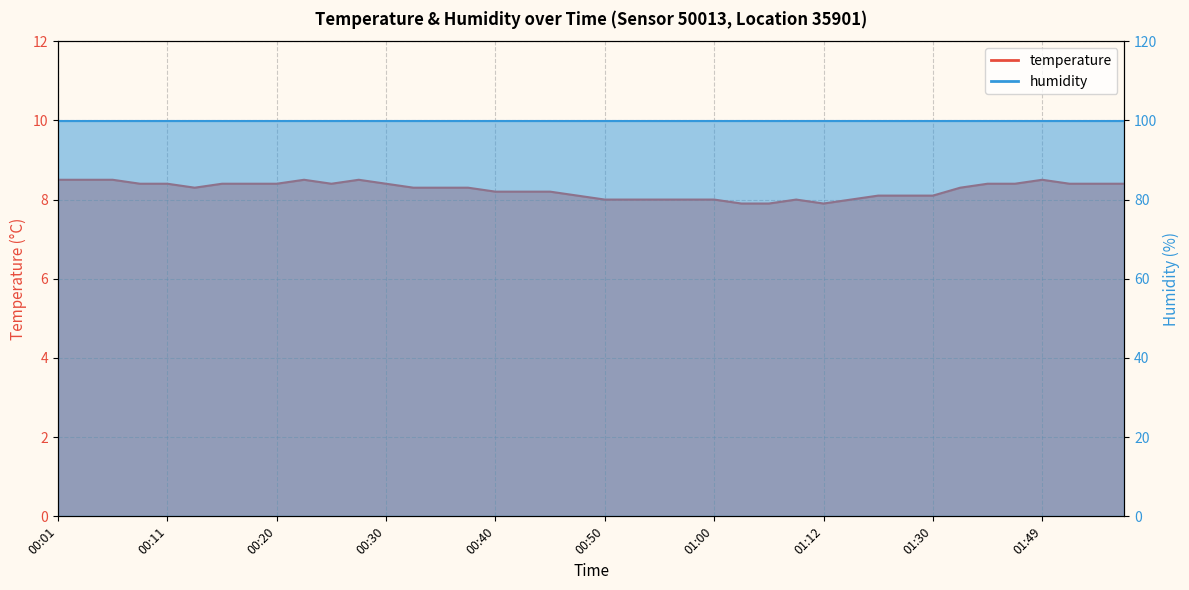

Which label corresponds to the largest value in the chart?

00:01